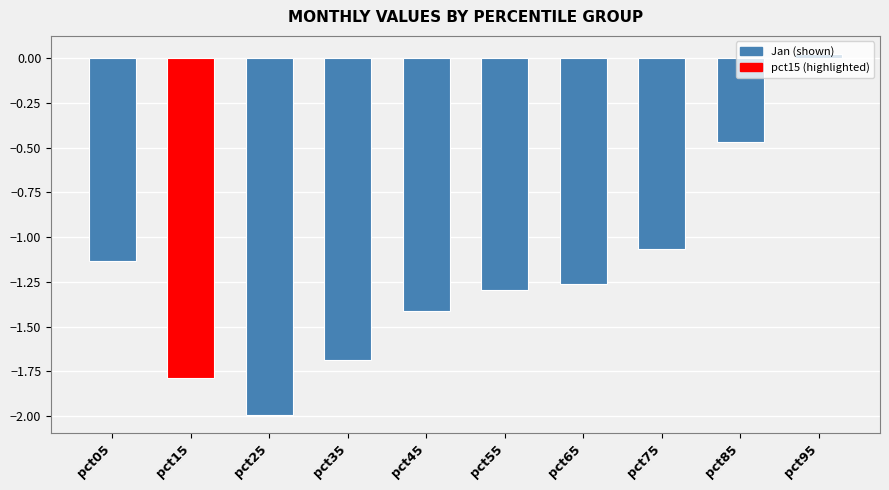

Which has a higher value, pct35 or pct65?

pct65